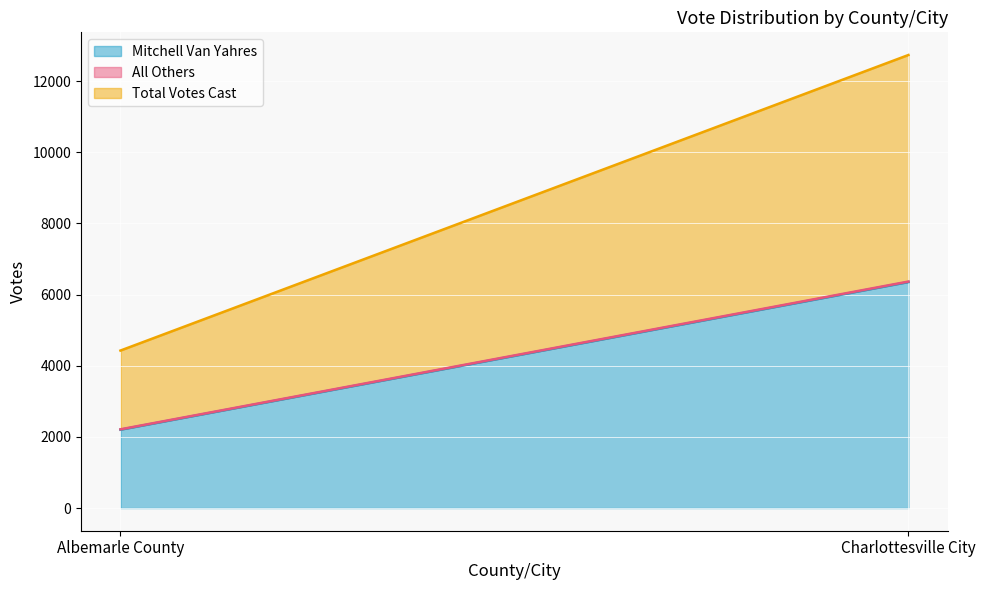

What position from the right is Charlottesville City?

1